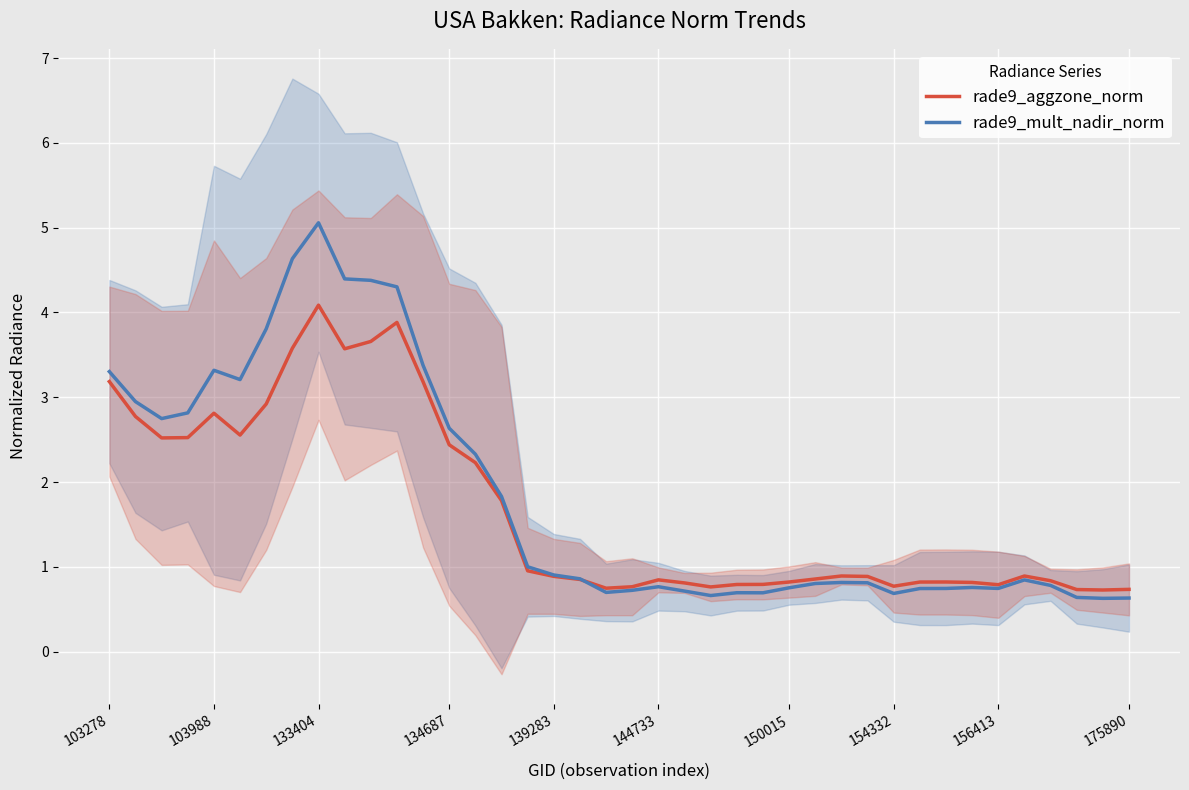

True or false: rade9_mult_nadir_norm and rade9_aggzone_norm cross at least once.

True